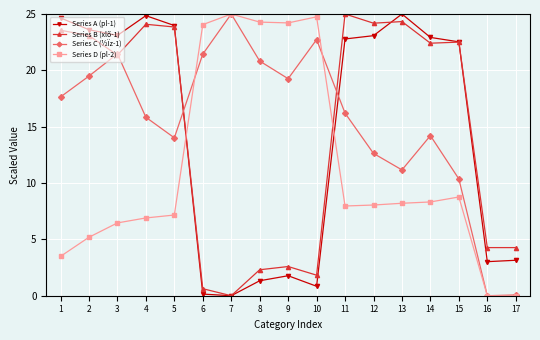

What is the total value across all series at 3?

72.4